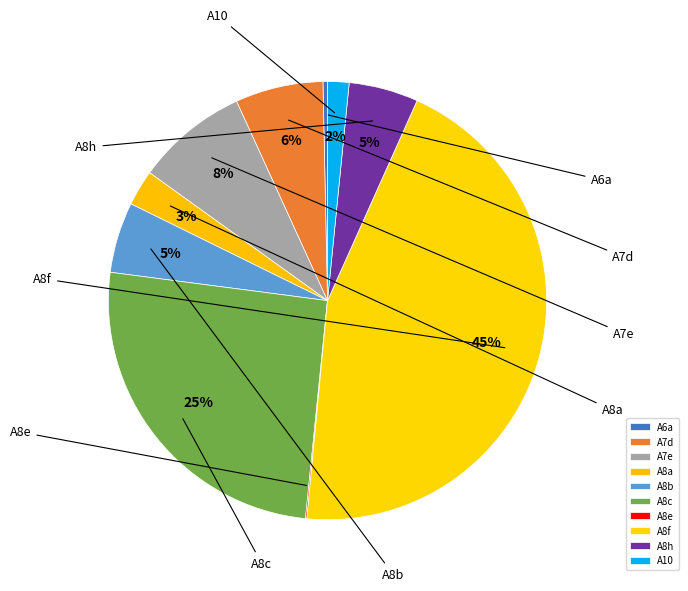

Count the number of slices in the pie.

10